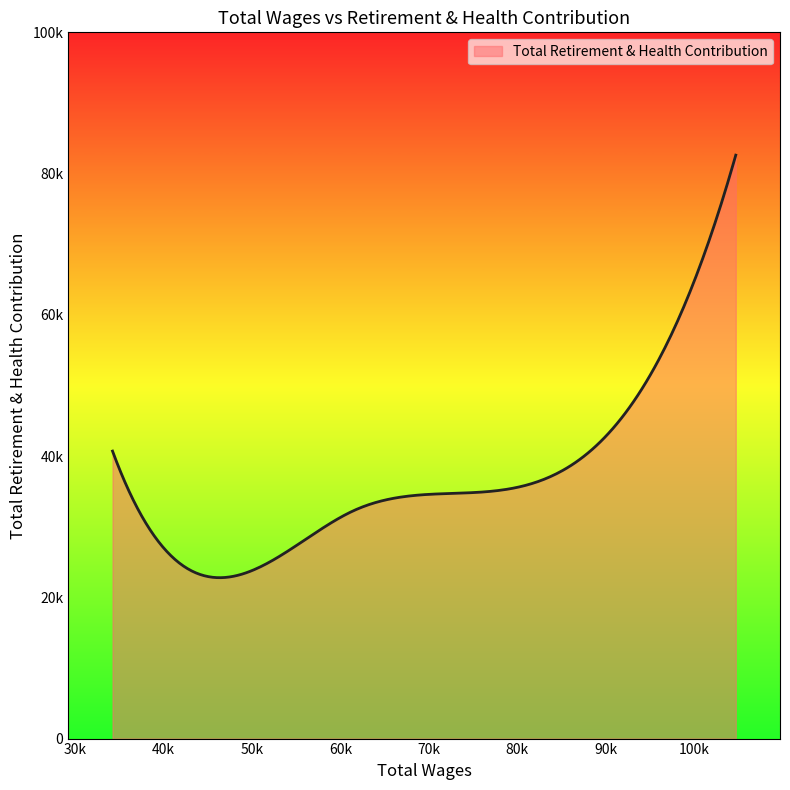

Does the chart have visible grid lines?

No